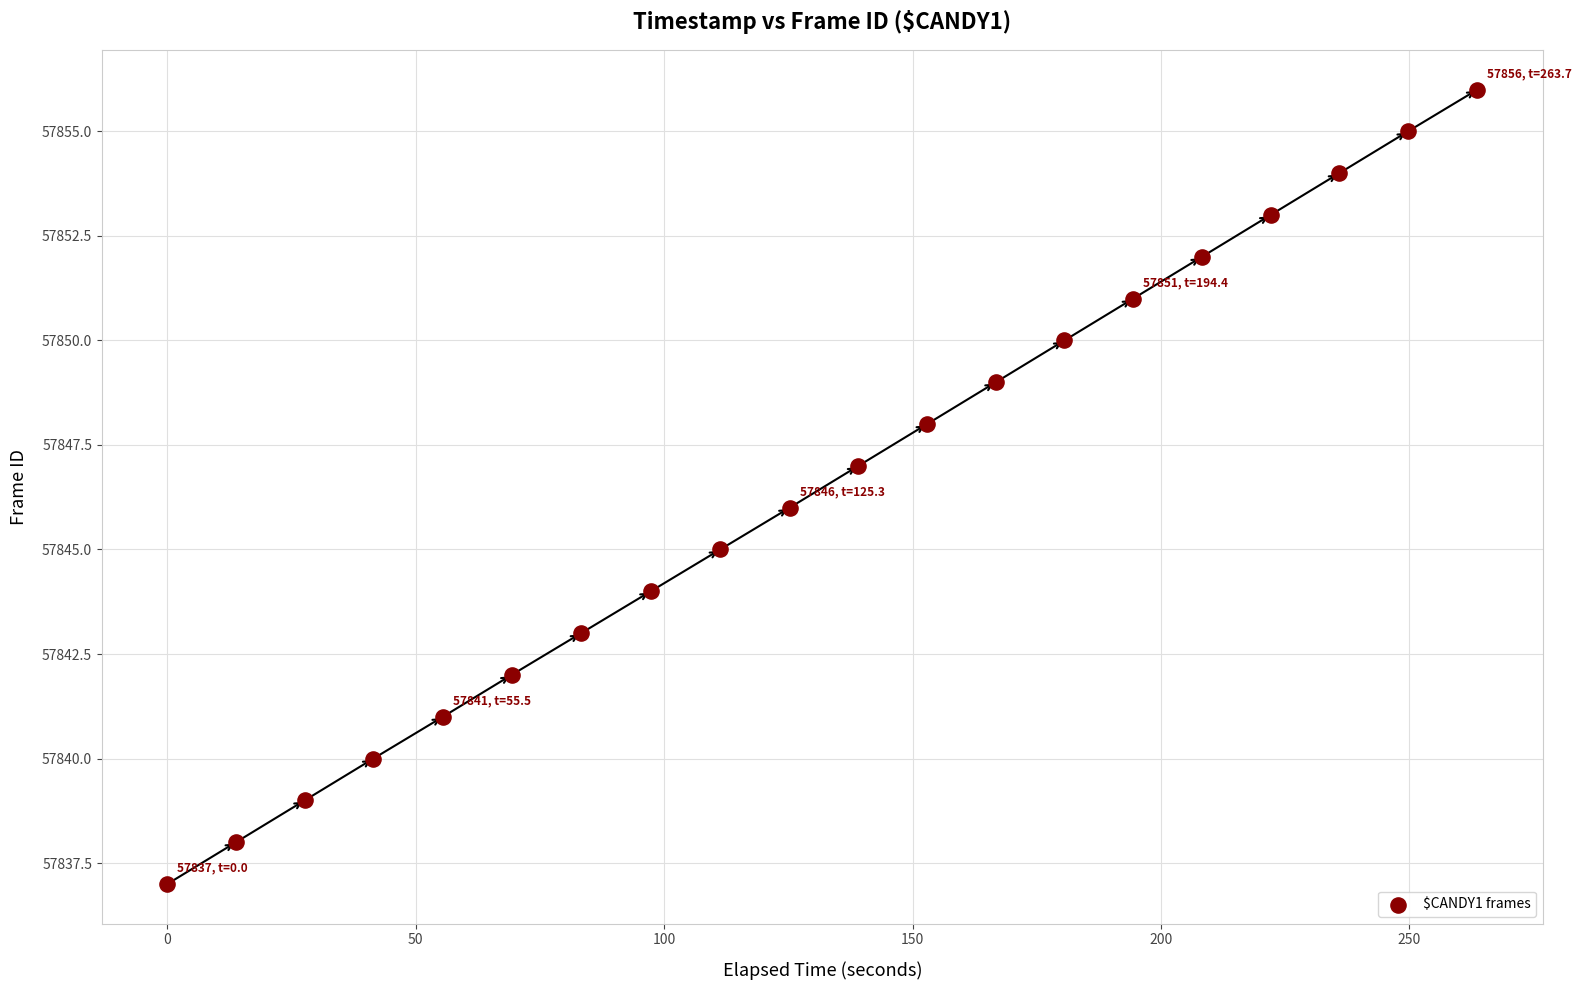

What is the range of Y values (max minus min)?

19